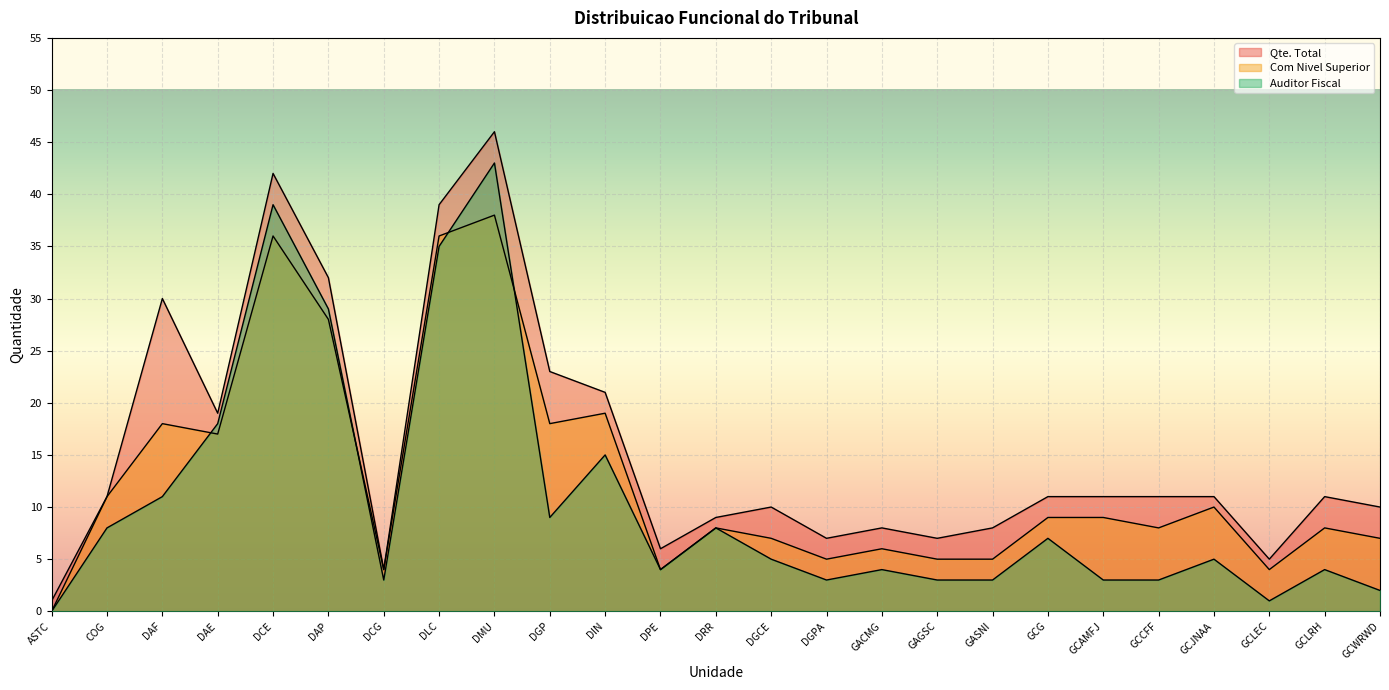

Rank the series at DMU from lowest to highest value.

Com Nivel Superior, Auditor Fiscal, Qte. Total